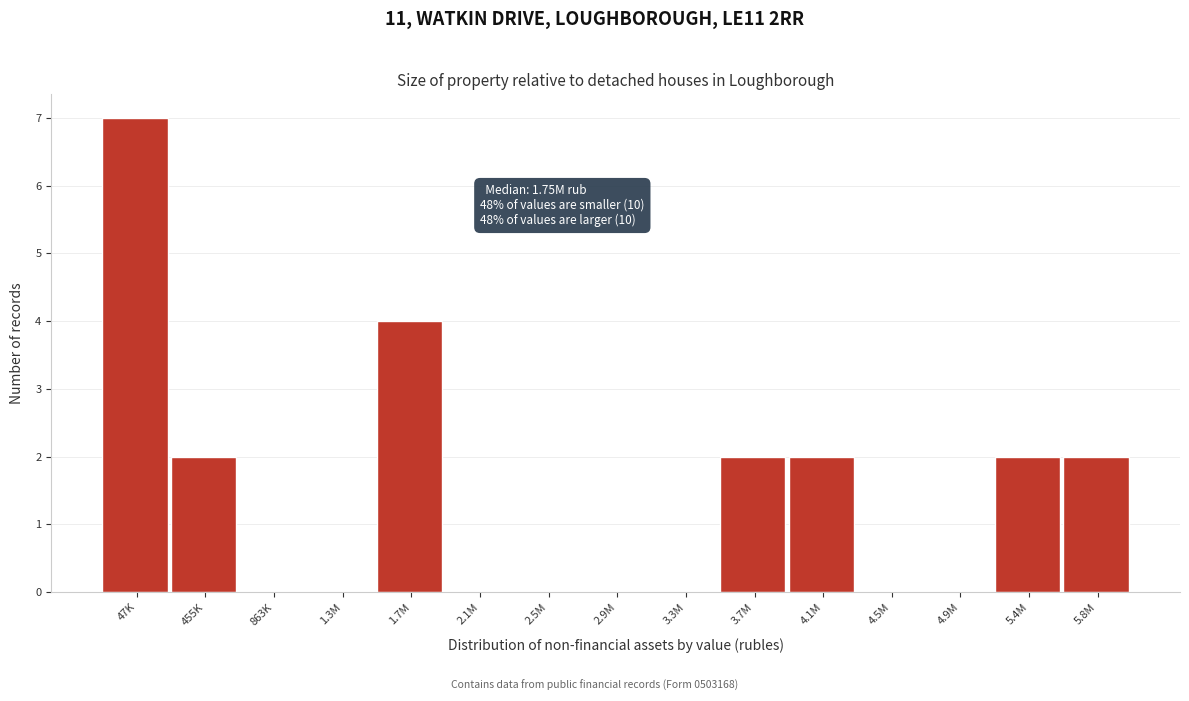

Reading left to right, transcribe all the data shown in this chart.

47K=7	455K=2	863K=0	1.3M=0	1.7M=4	2.1M=0	2.5M=0	2.9M=0	3.3M=0	3.7M=2	4.1M=2	4.5M=0	4.9M=0	5.4M=2	5.8M=2